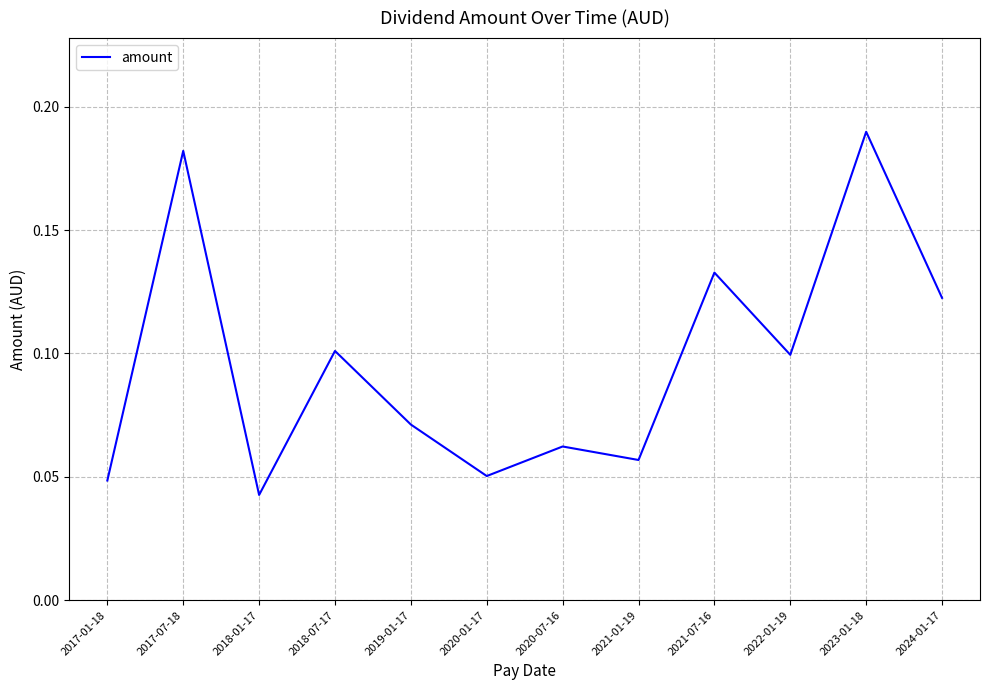

How many lines are shown in the chart?

1